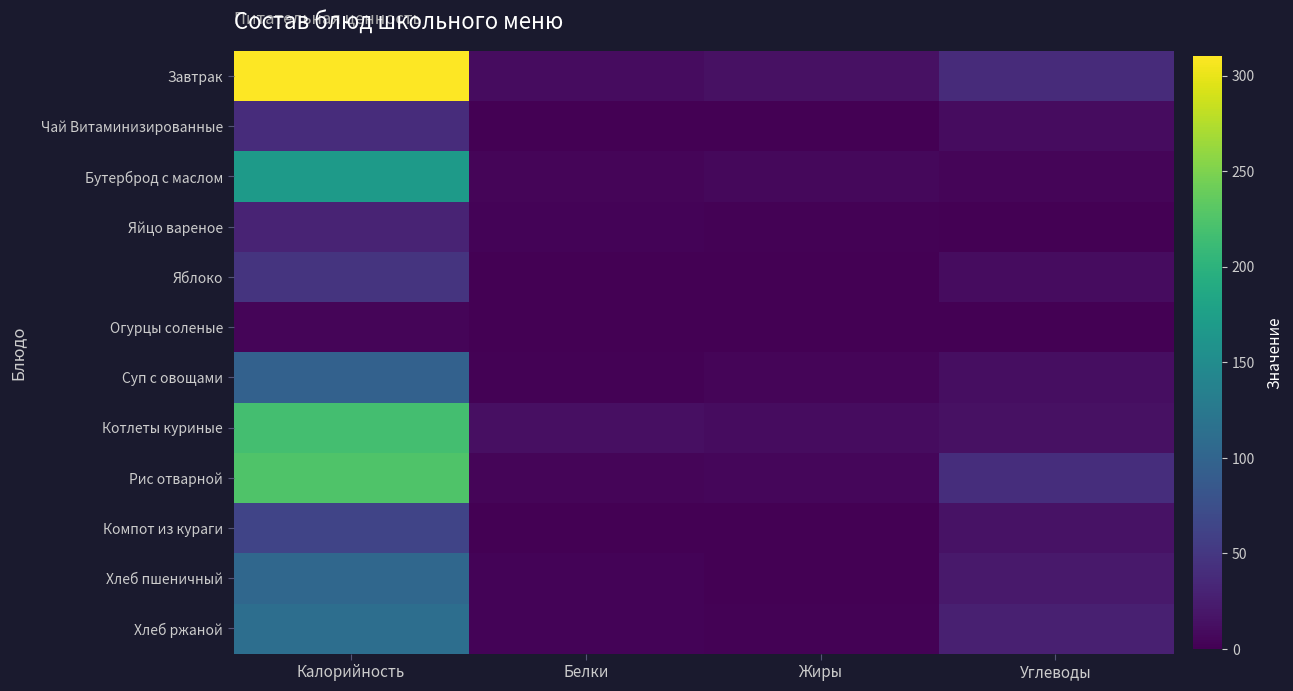

At how many categories does at least one series exceed 114?

1